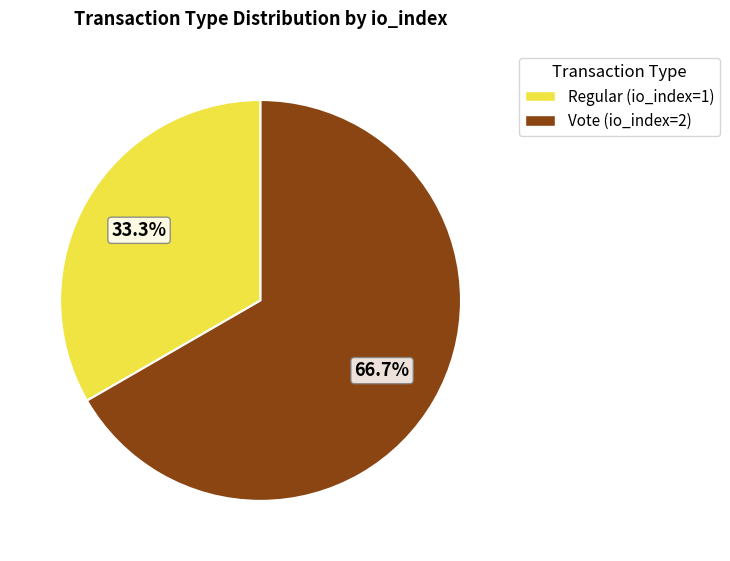

True or false: Regular (io_index=1) accounts for 20% of the total.

False